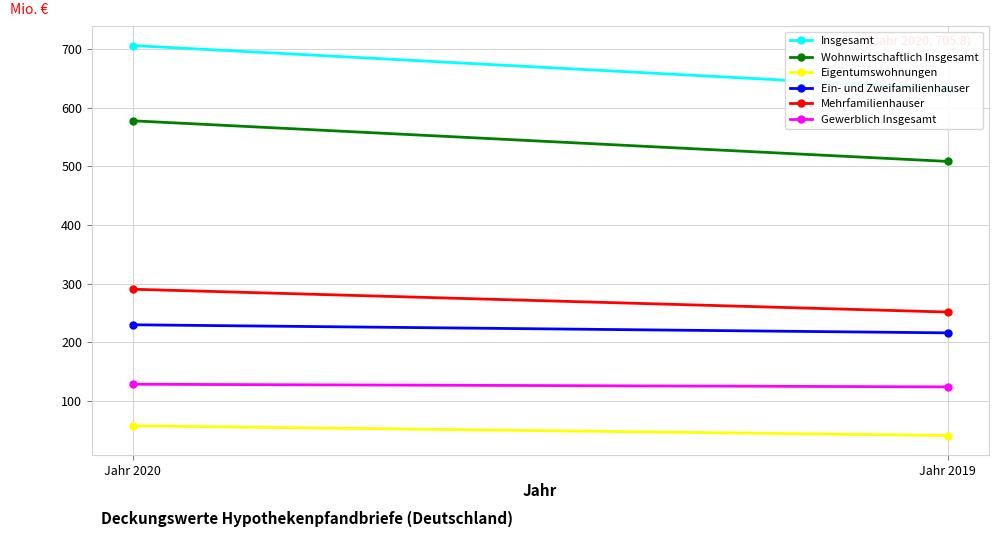

The Wohnwirtschaftlich Insgesamt series shows 577.5 at Jahr 2020. True or false?

True